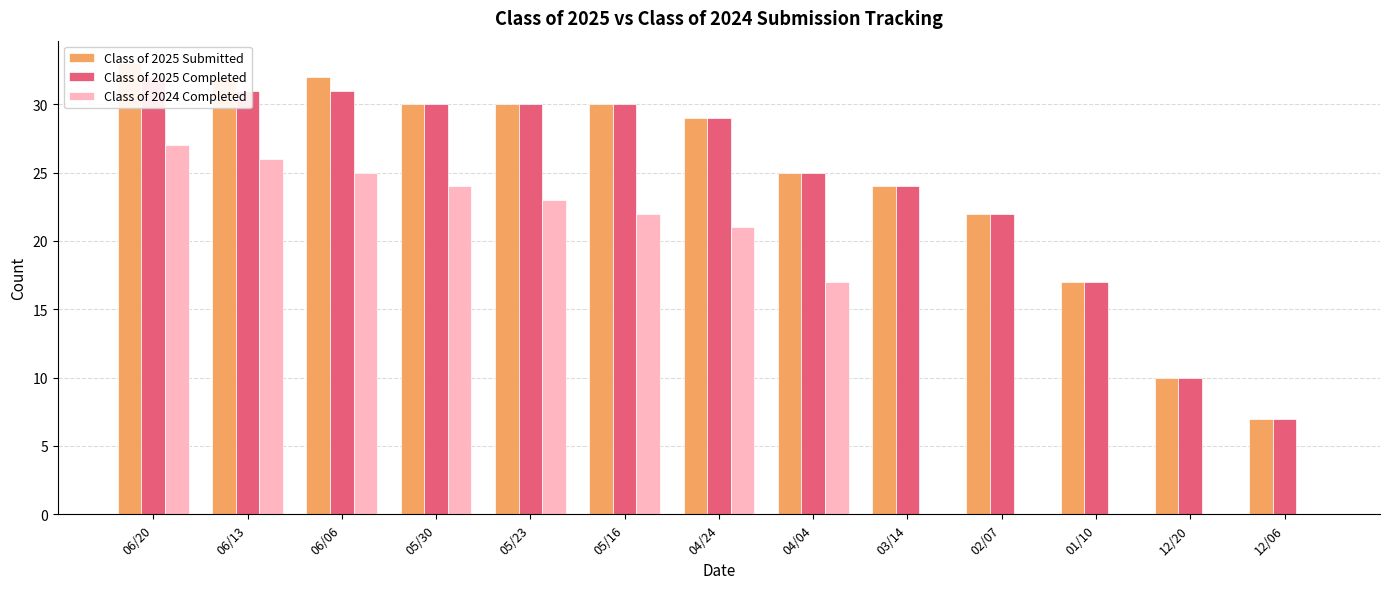

What is the difference between the maximum and minimum values in the Class of 2025 Completed series?

25